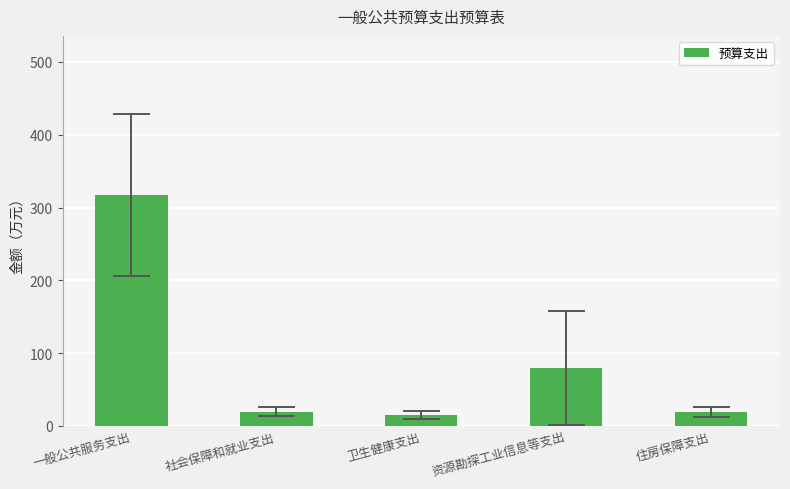

Reading left to right, extract all data points from this chart.

317.5	19.6	15.3	79.3	19.6